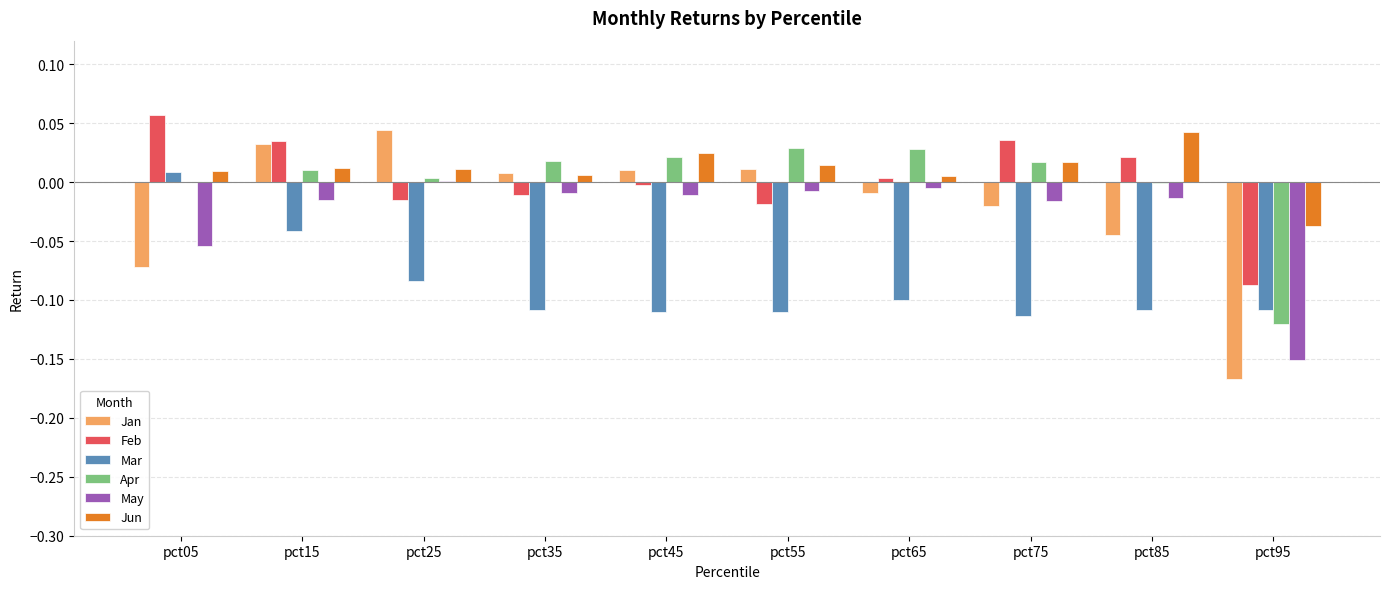

Which label corresponds to the largest value in the chart?

pct05